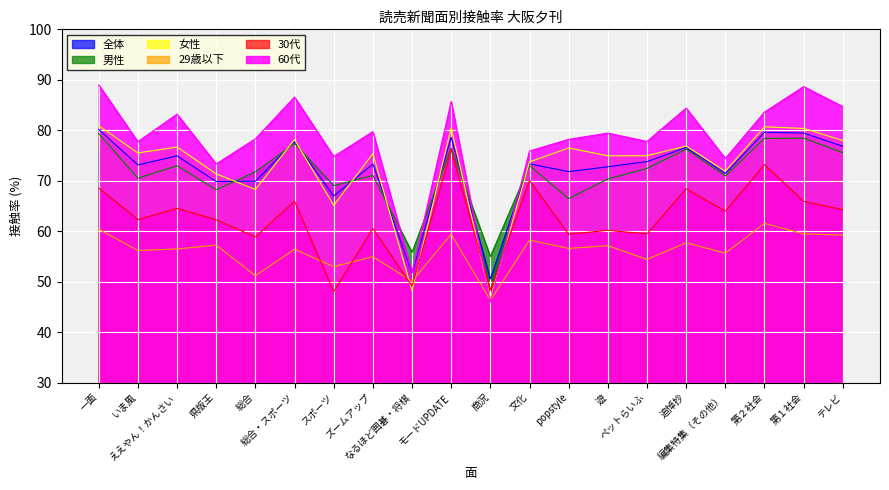

What is the maximum value for 男性?

79.3